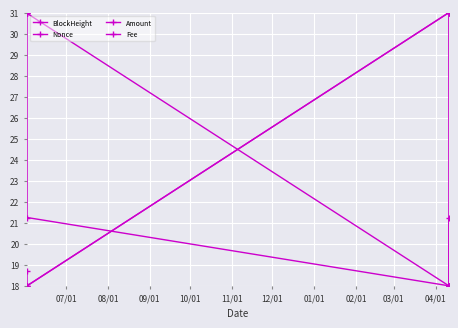

How many categories are shown in the chart?

4